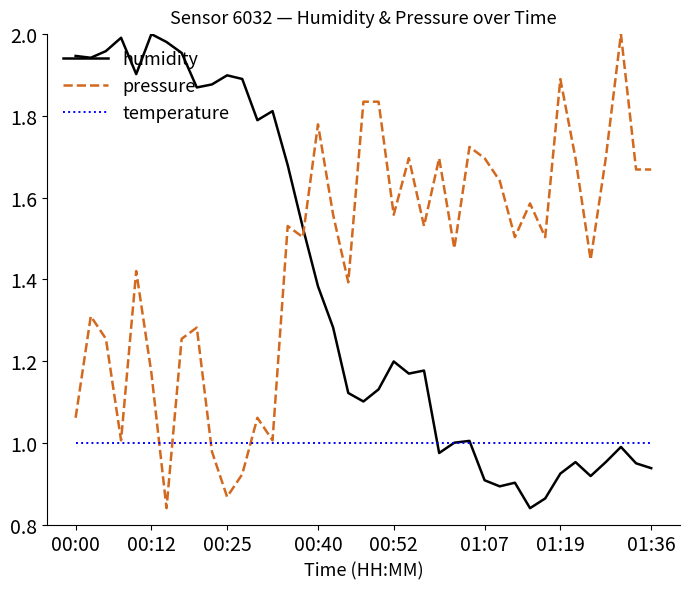

Which series has the largest total across all categories?

pressure